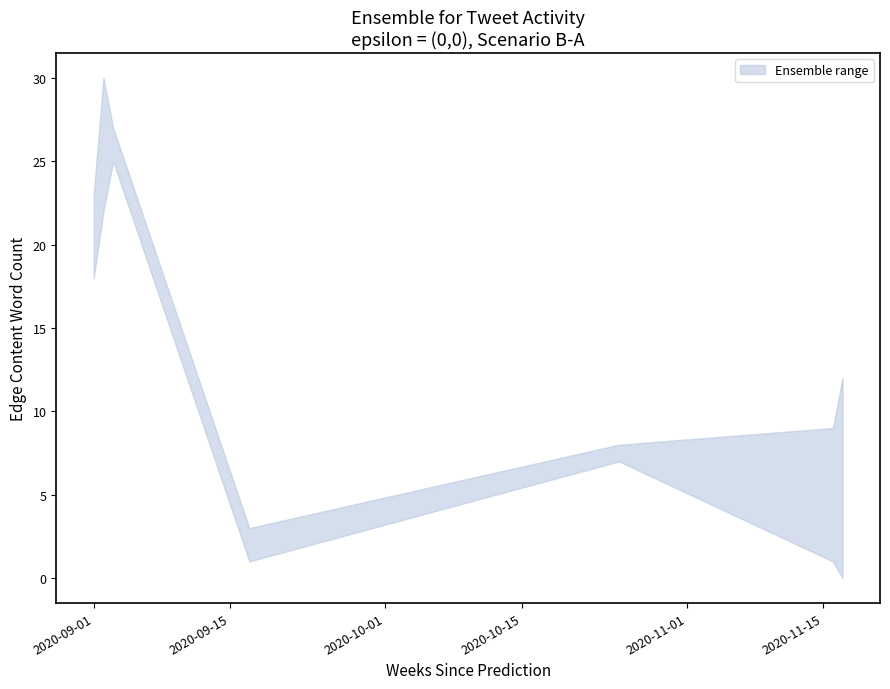

What is the label of the 1st point from the left?

2020-09-01